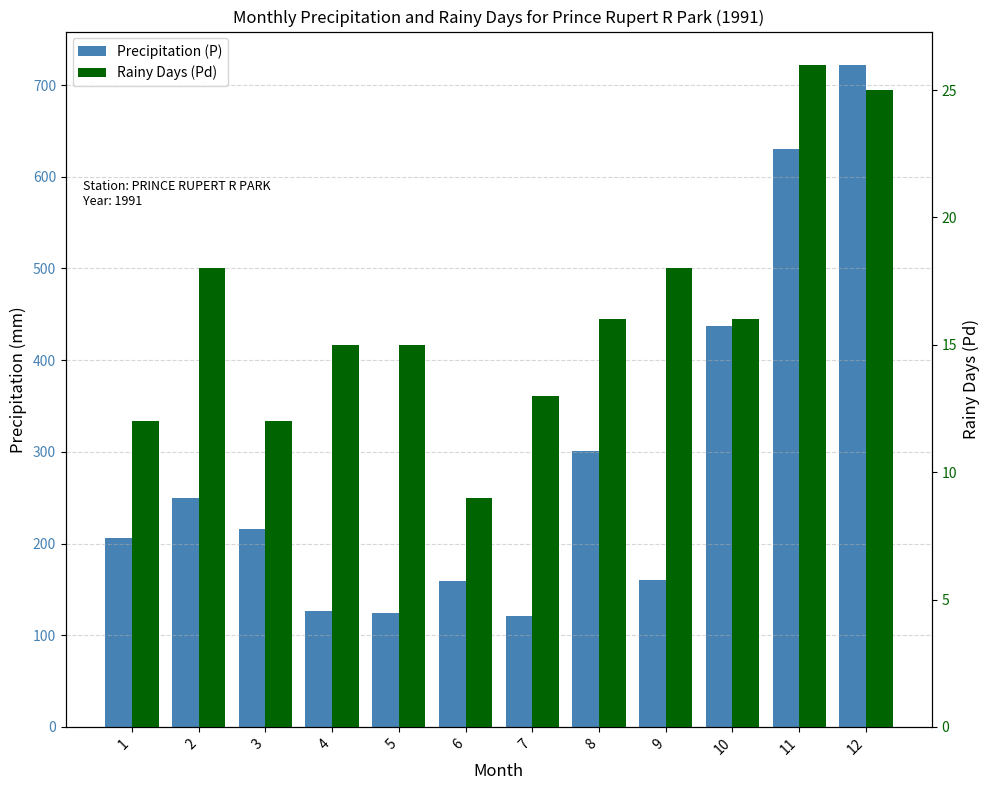

At which category does the chart reach its minimum across all series?

6